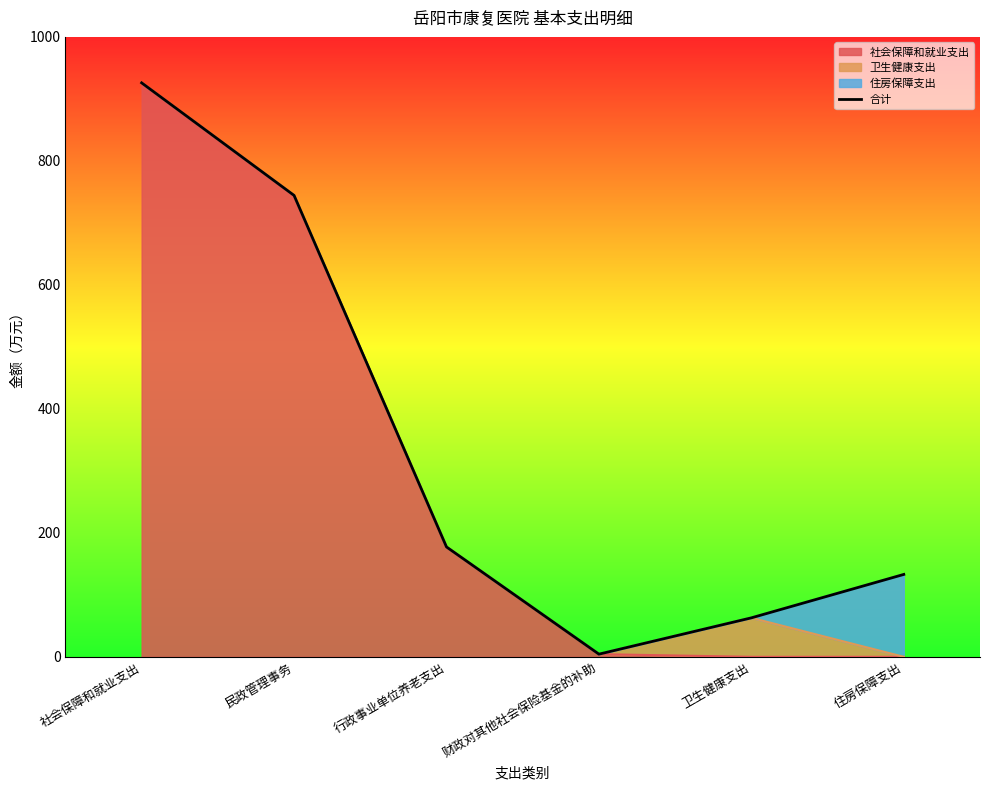

True or false: the data has more than 1 interior local peaks.

False